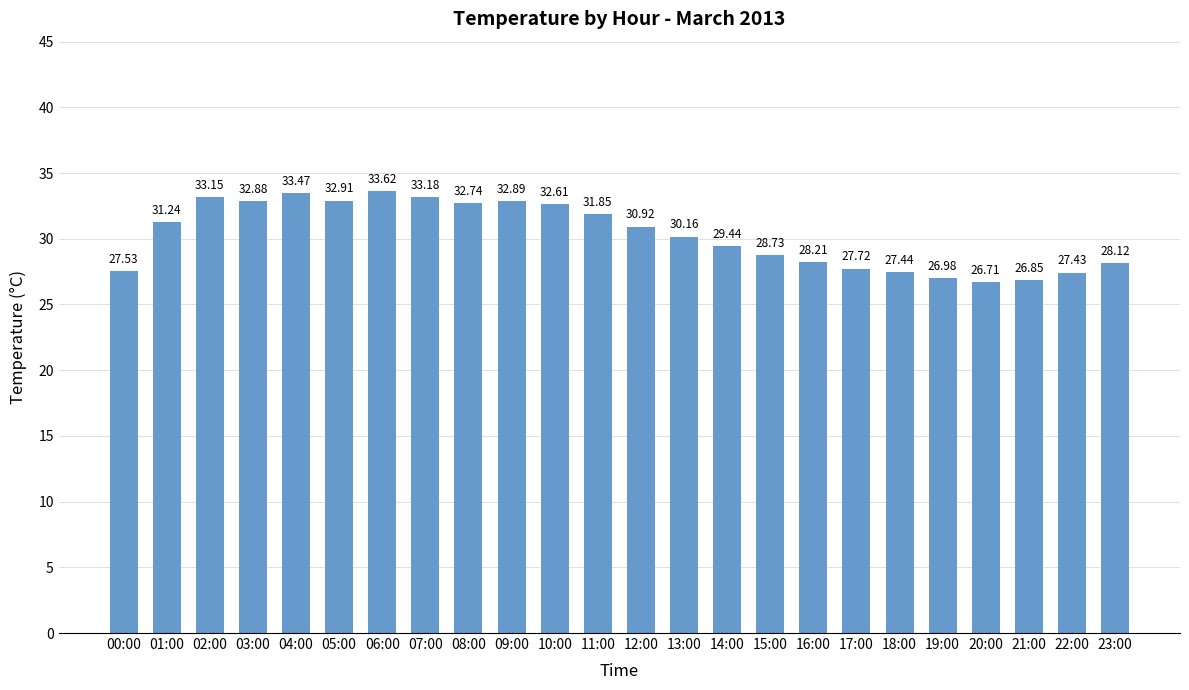

List the labels in order of value, largest first.

06:00, 04:00, 07:00, 02:00, 05:00, 09:00, 03:00, 08:00, 10:00, 11:00, 01:00, 12:00, 13:00, 14:00, 15:00, 16:00, 23:00, 17:00, 00:00, 18:00, 22:00, 19:00, 21:00, 20:00